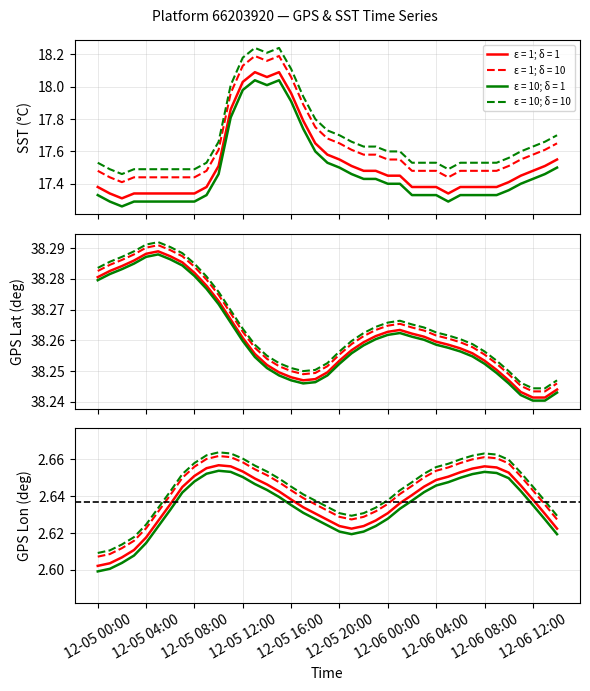

What is the label of the 13th point from the left?

12-05 12:00